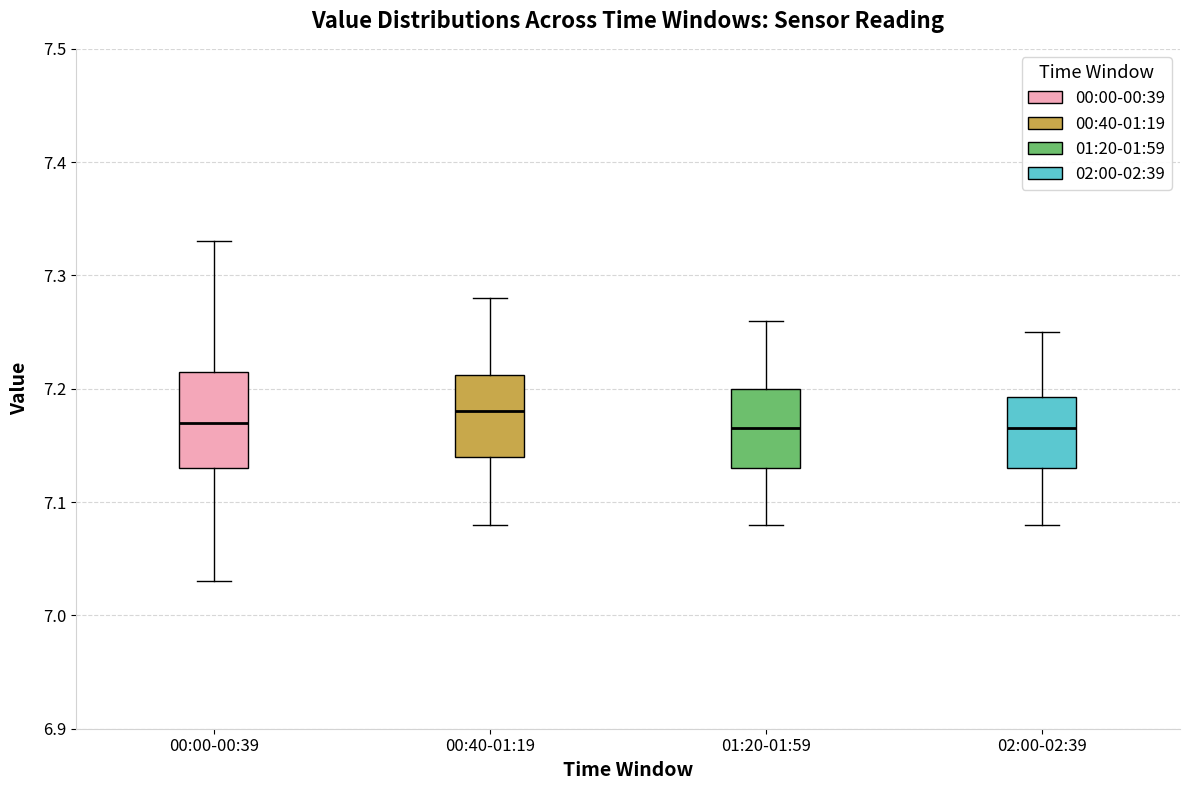

Which box is the tallest, from its lower edge to its upper edge?

00:00-00:39